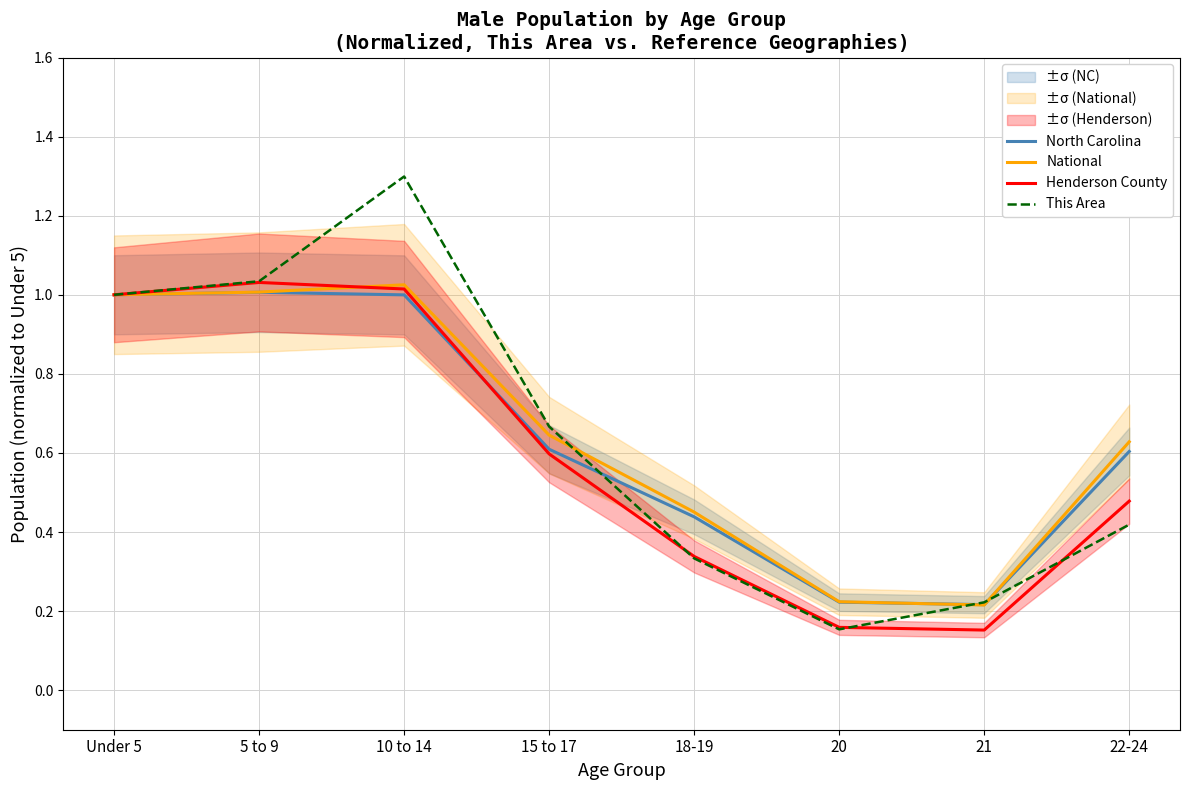

True or false: Henderson County has more than 0 points higher than both neighbors.

True